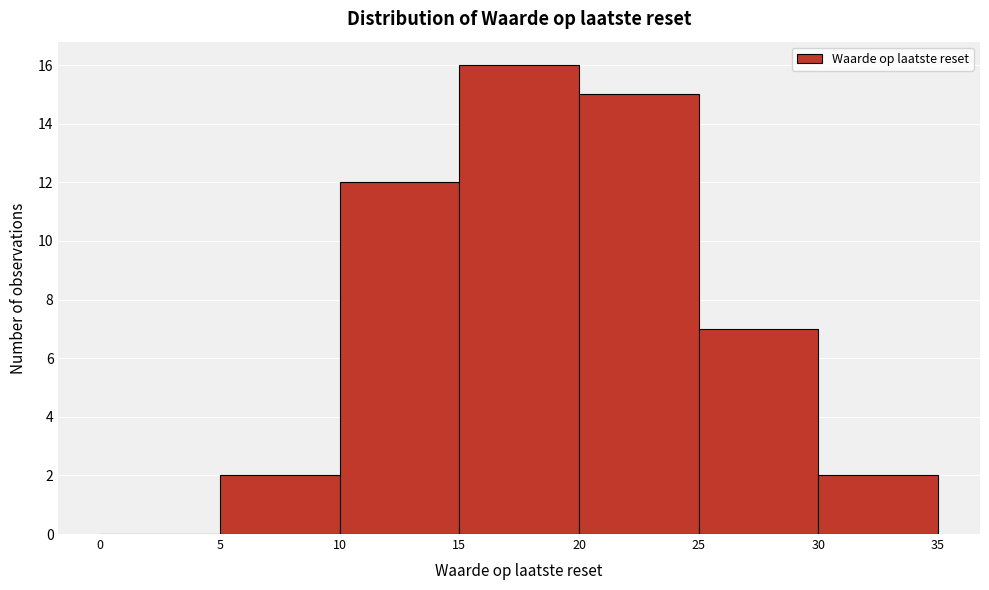

Reading left to right, list every bar in this chart as the range it spans on the x-axis followed by its height. The values are not printed on the chart, so give them approximately, as read against the axis.

0 to 5: 0
5 to 10: 2
10 to 15: 12
15 to 20: 16
20 to 25: 15
25 to 30: 7
30 to 35: 2